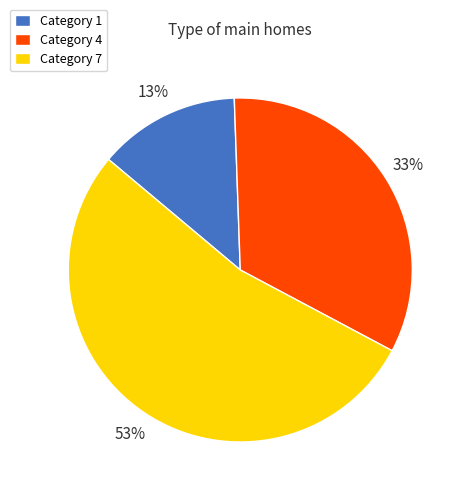

Count the number of slices in the pie.

3